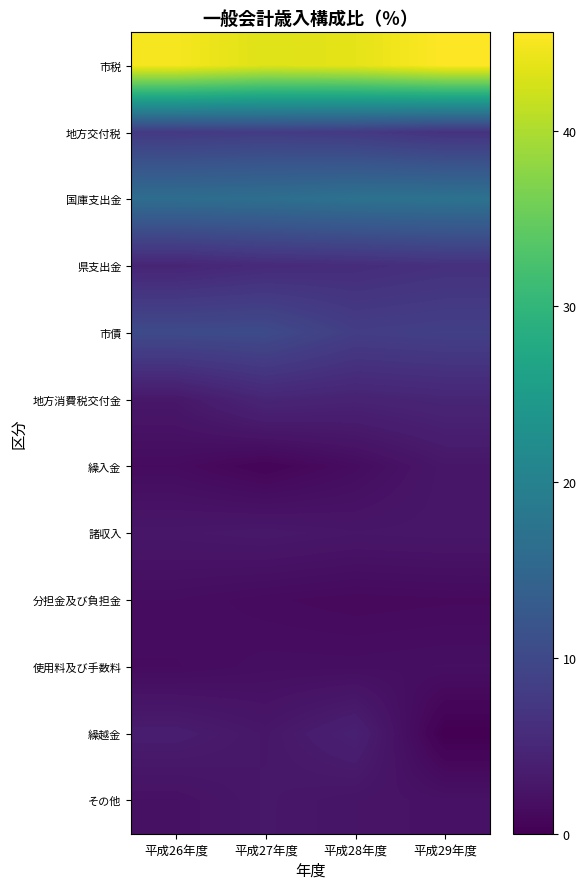

At which category is the sum across all series the highest?

平成27年度